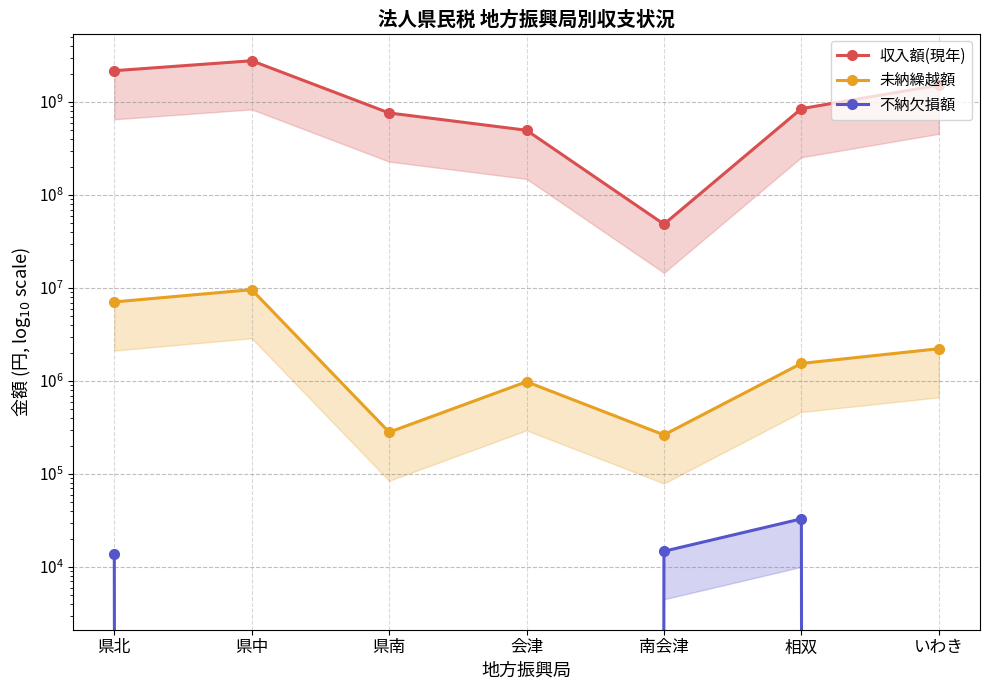

What is the label of the 4th point from the left?

会津